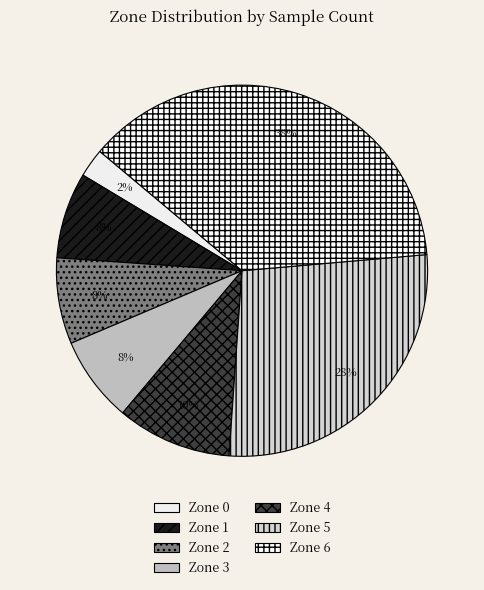

To the nearest percent, what percentage of the pie is Zone 4?

10%